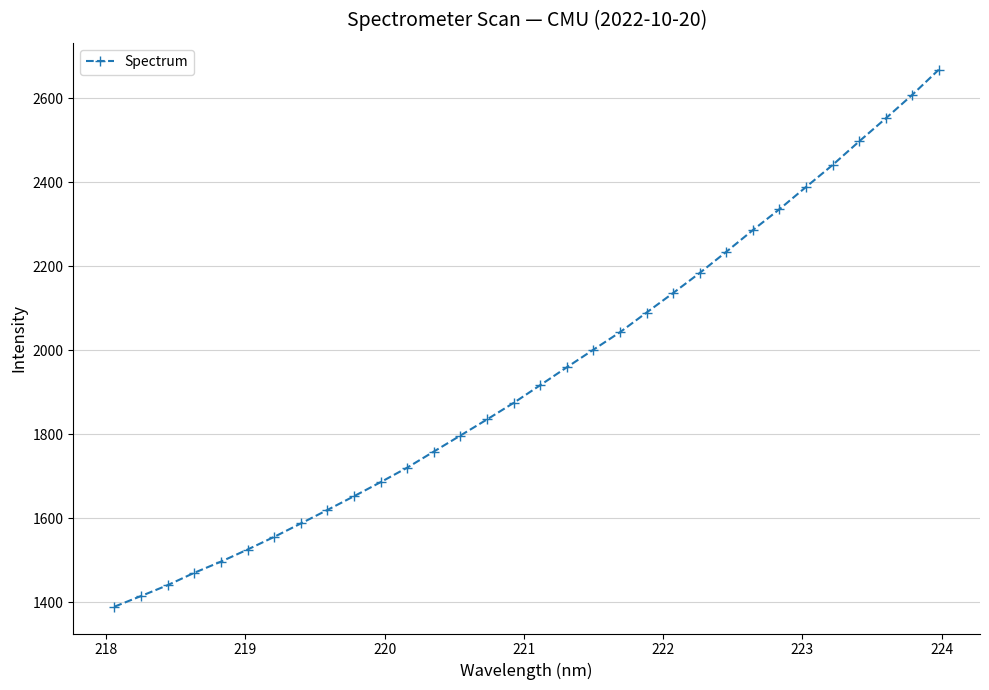

What is the maximum value shown in the chart?

2668.1